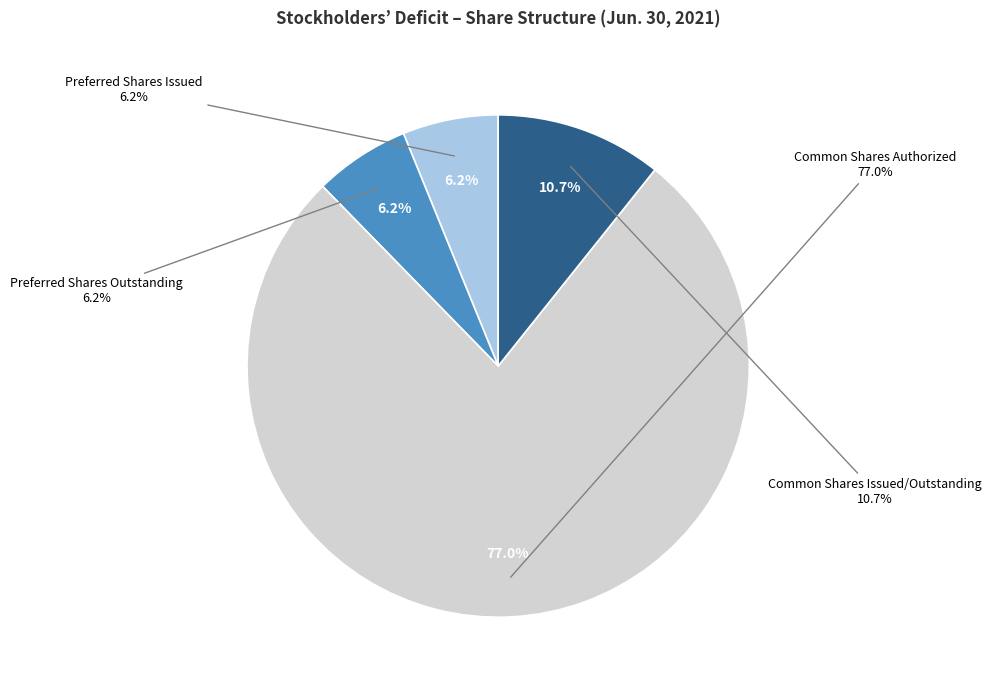

To the nearest percent, what is the combined percentage of Preferred Shares Issued and Common Shares Authorized?

83%